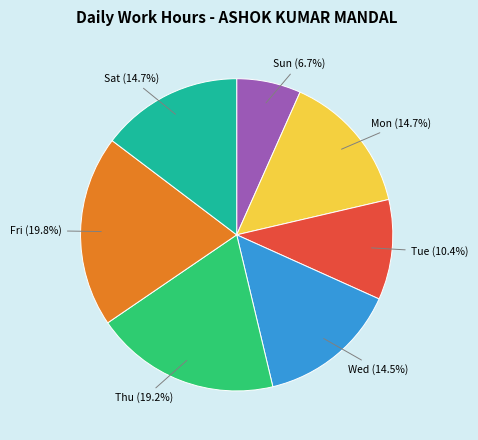

How many segments does this pie chart have?

7